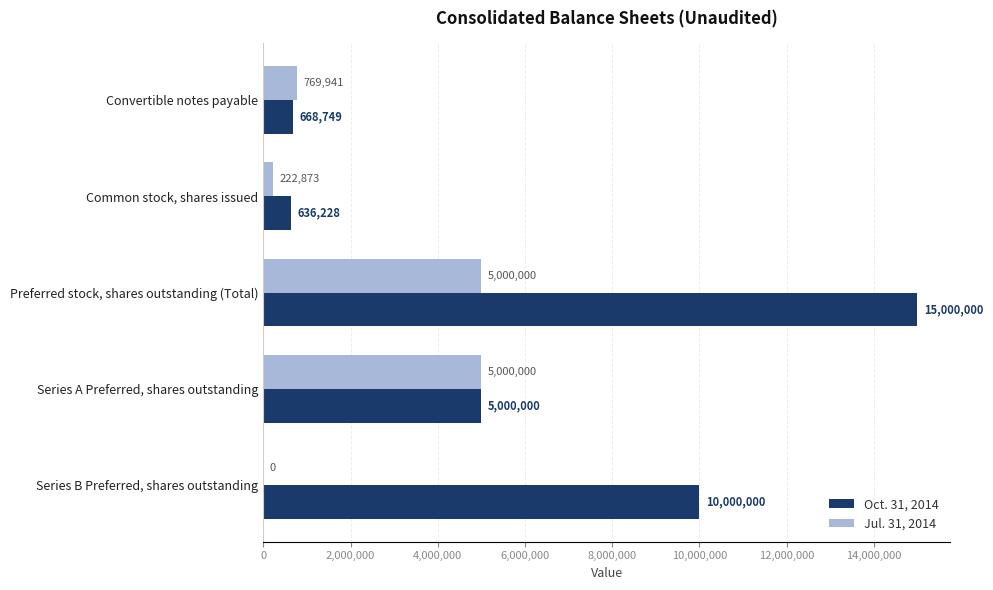

Read the Oct. 31, 2014 value at Preferred stock, shares outstanding (Total), to the nearest 10.

15000000